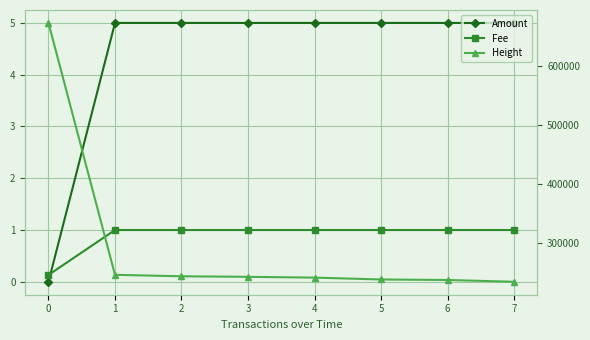

How many intersections are there between Amount and Fee?

1